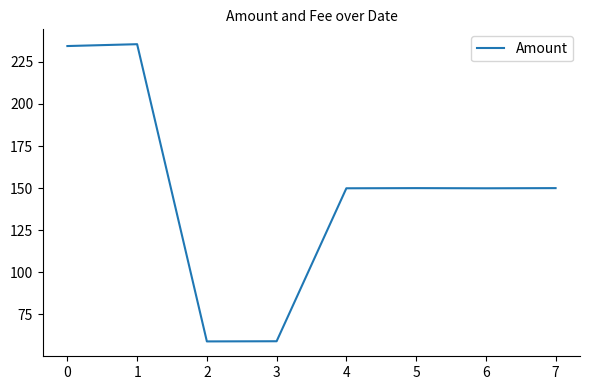

What is the average value?

148.5